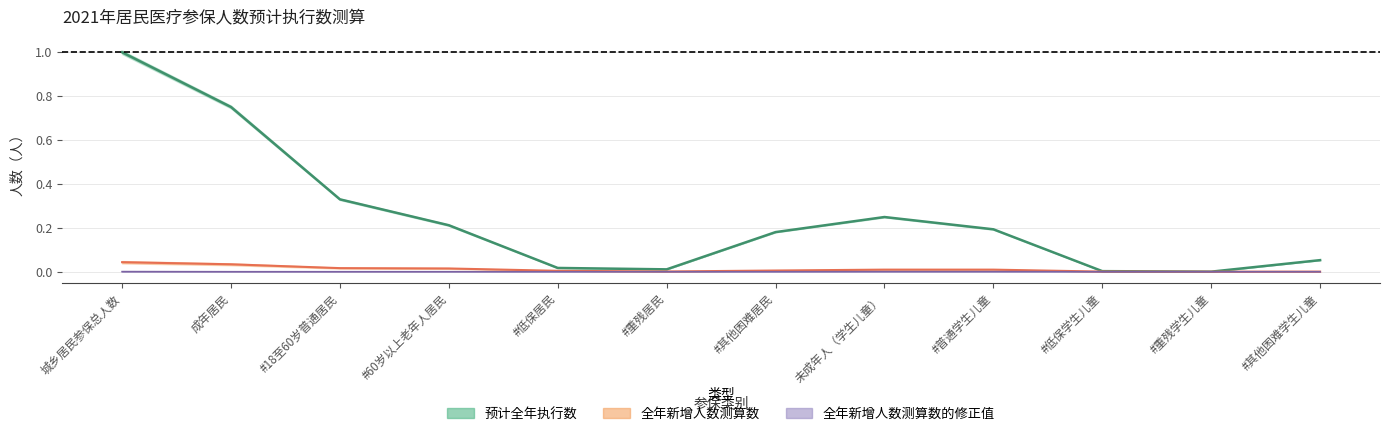

Rank the series by their maximum value, from highest to lowest.

预计全年执行数, 全年新增人数测算数, 全年新增人数测算数的修正值